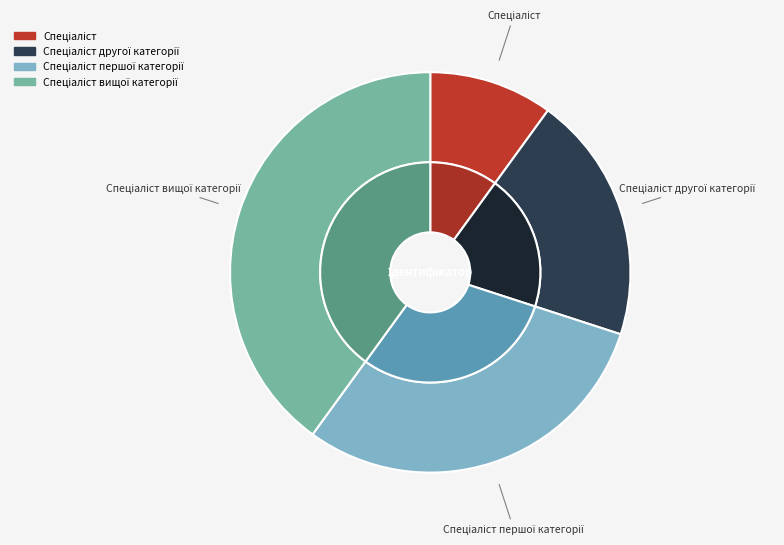

Which has a higher value, Спеціаліст першої категорії or Спеціаліст другої категорії?

Спеціаліст першої категорії